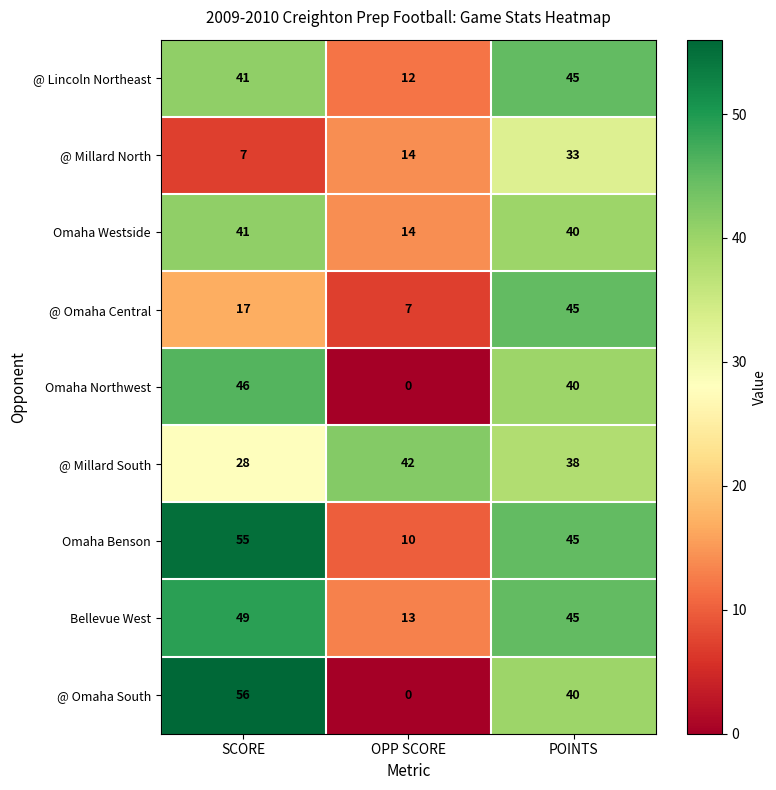

True or false: @ Millard South has a value of 38 at POINTS.

True